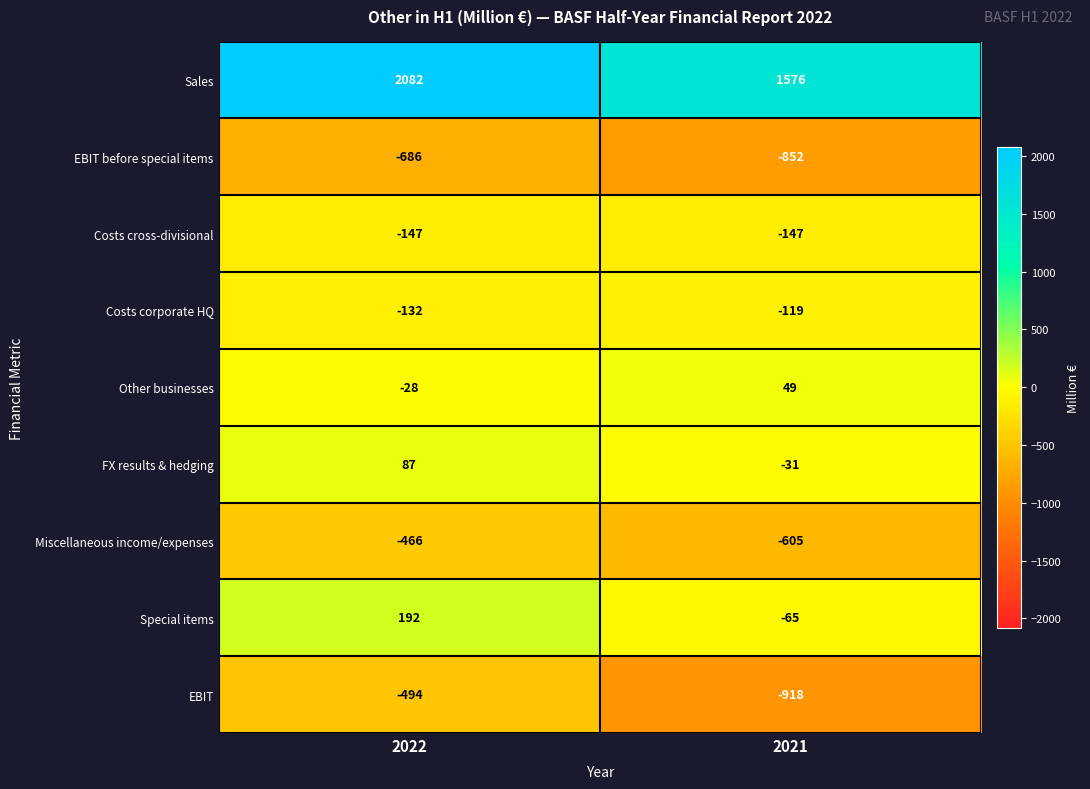

What value does the Miscellaneous income/expenses series have at 2021, to the nearest 10?

-600